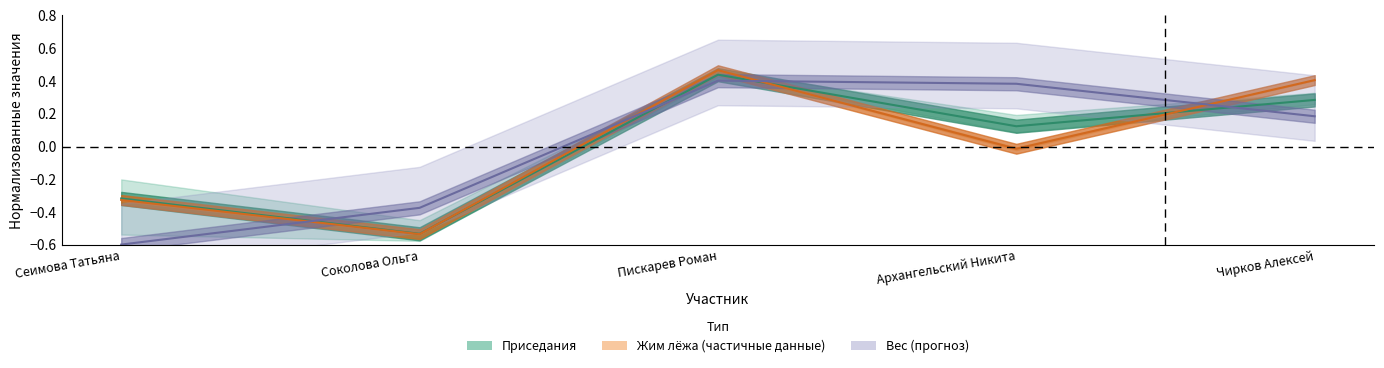

What is the maximum value for Приседания 2?

0.4